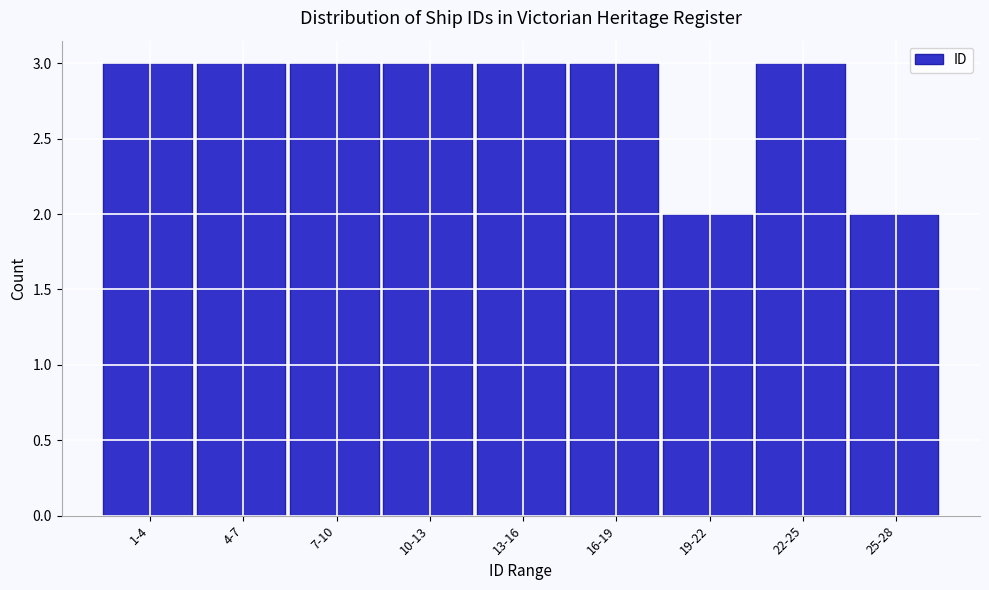

Reading right to left, extract all data points from this chart.

2	3	2	3	3	3	3	3	3